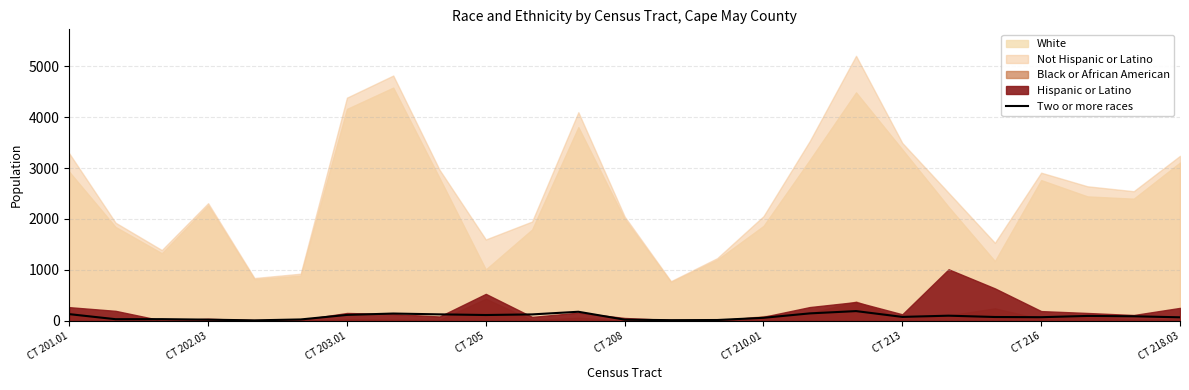

What is the difference between the values at 12 and 10?

103